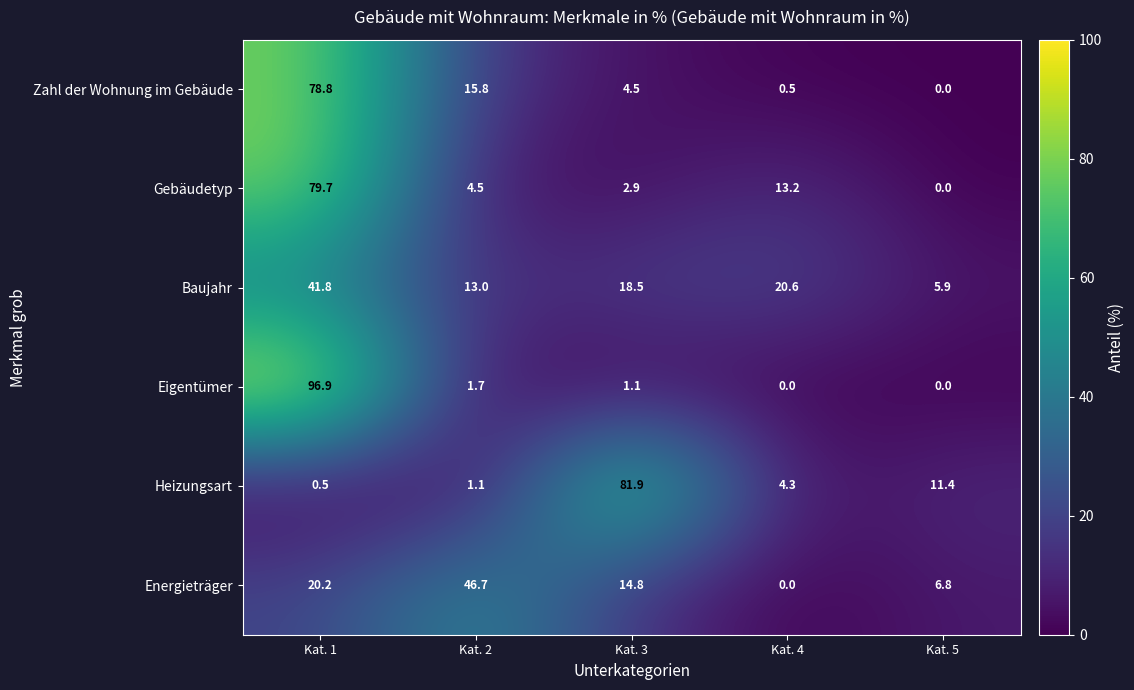

What is the greatest value displayed?

96.9